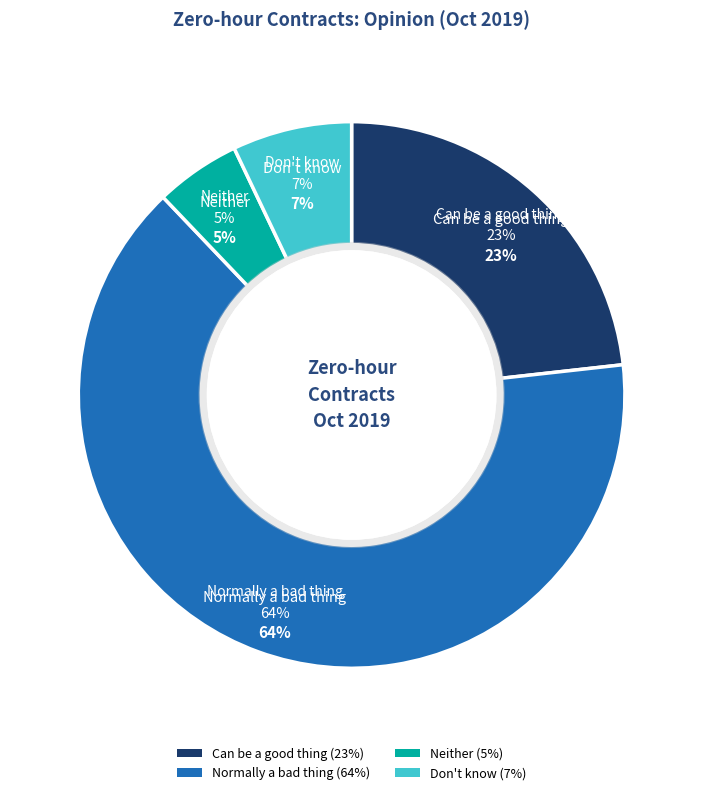

Rank the categories by value from lowest to highest.

Neither, Don't know, Can be a good thing, Normally a bad thing